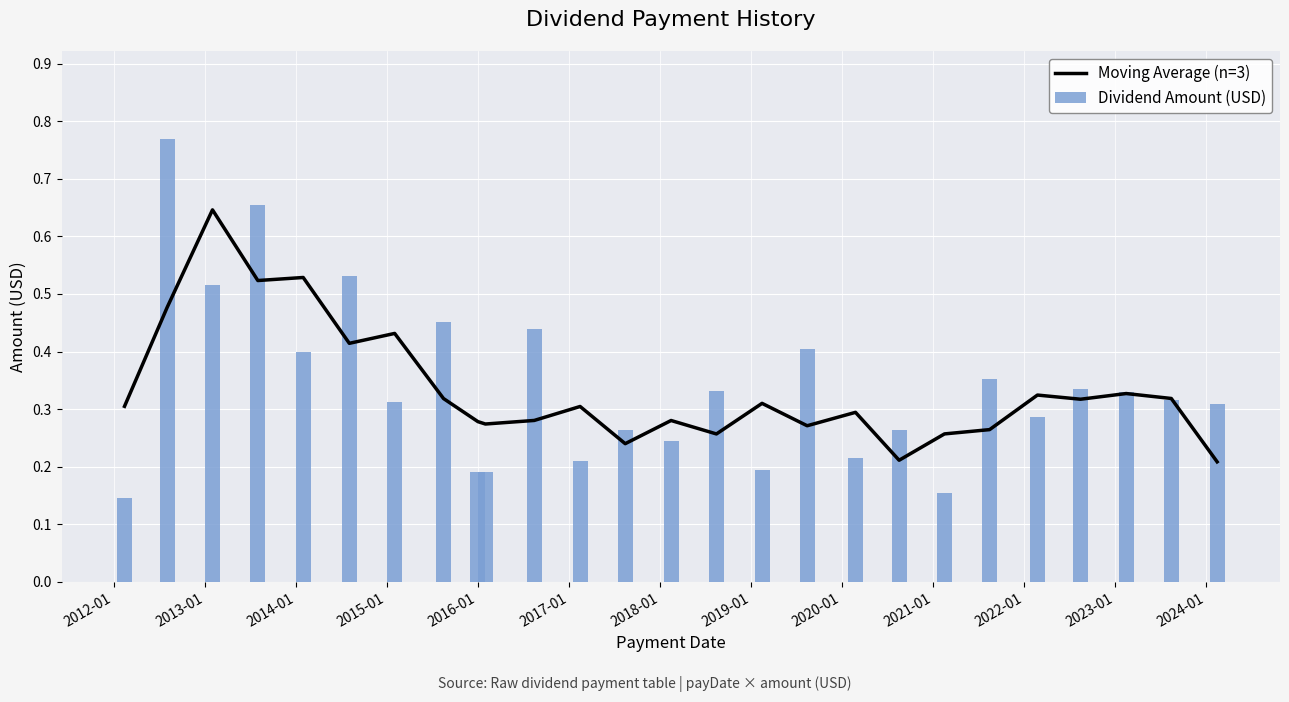

How many groups of bars are there?

26